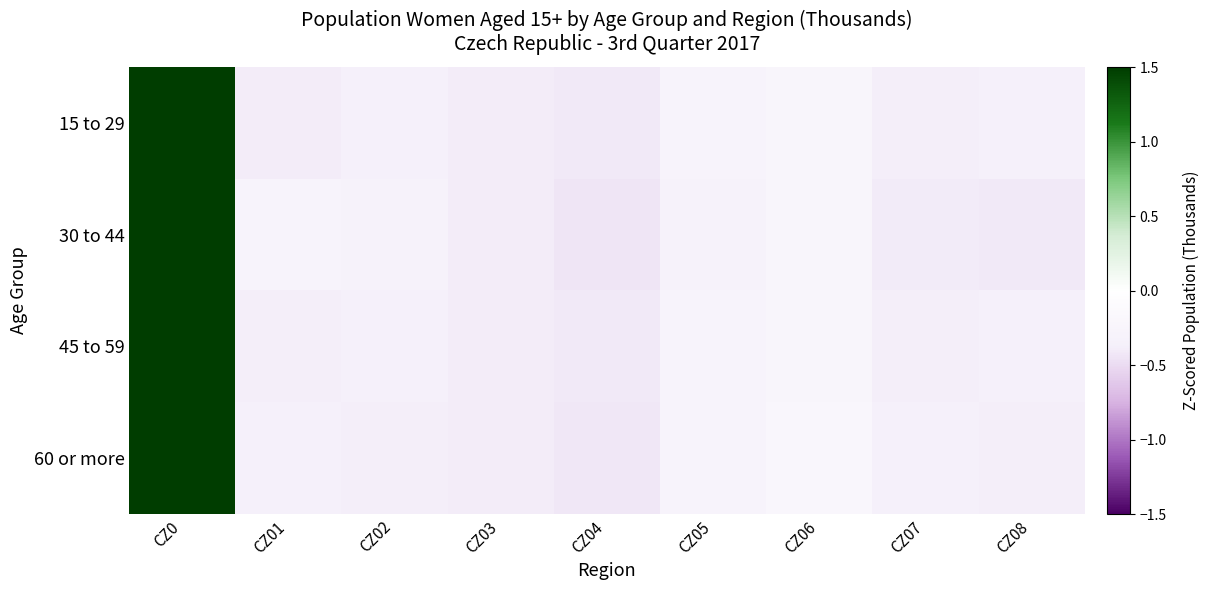

List the series in order of their peak value, highest first.

45 to 59, 15 to 29, 60 or more, 30 to 44